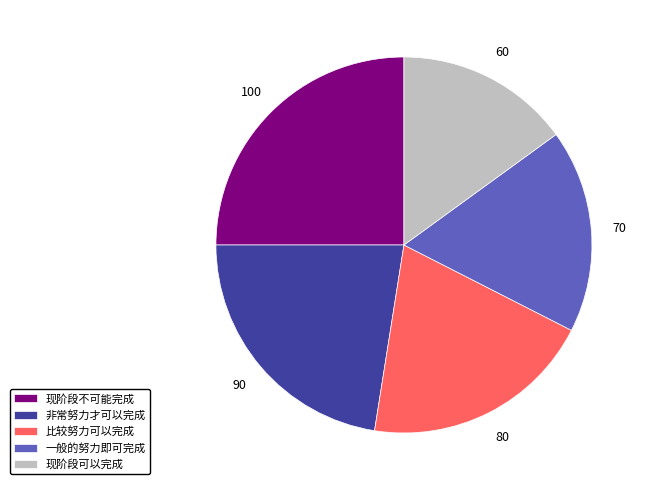

What is the largest slice in the pie chart?

现阶段不可能完成